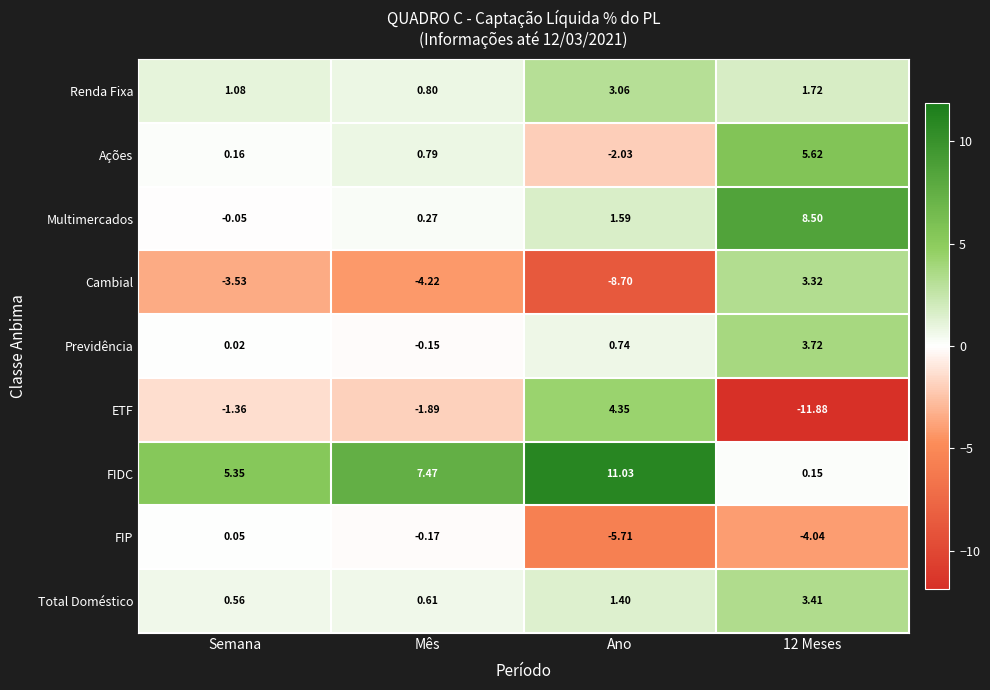

How many values in the FIP series are below 0?

3